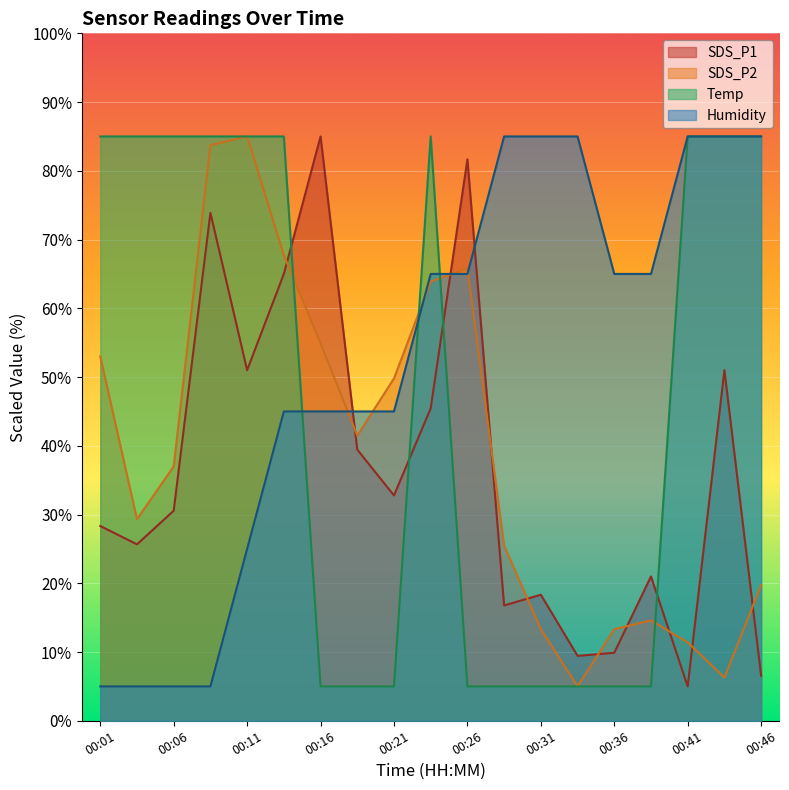

Reading right to left, extract all data points from this chart.

SDS_P1: 00:46=6.6	00:43=51.0	00:41=5.0	00:38=21.0	00:36=9.9	00:33=9.4	00:31=18.3	00:28=16.8	00:26=81.7	00:23=45.4	00:21=32.8	00:18=39.4	00:16=85.0	00:13=65.0	00:11=51.0	00:08=73.9	00:06=30.6	00:03=25.7	00:01=28.3
SDS_P2: 00:46=19.7	00:43=6.3	00:41=11.4	00:38=14.6	00:36=13.3	00:33=5.0	00:31=13.3	00:28=25.5	00:26=65.8	00:23=63.9	00:21=49.8	00:18=41.5	00:16=54.9	00:13=67.7	00:11=85.0	00:08=83.7	00:06=37.0	00:03=29.3	00:01=53.0
Temp: 00:46=85.0	00:43=85.0	00:41=85.0	00:38=5.0	00:36=5.0	00:33=5.0	00:31=5.0	00:28=5.0	00:26=5.0	00:23=85.0	00:21=5.0	00:18=5.0	00:16=5.0	00:13=85.0	00:11=85.0	00:08=85.0	00:06=85.0	00:03=85.0	00:01=85.0
Humidity: 00:46=85.0	00:43=85.0	00:41=85.0	00:38=65.0	00:36=65.0	00:33=85.0	00:31=85.0	00:28=85.0	00:26=65.0	00:23=65.0	00:21=45.0	00:18=45.0	00:16=45.0	00:13=45.0	00:11=25.0	00:08=5.0	00:06=5.0	00:03=5.0	00:01=5.0